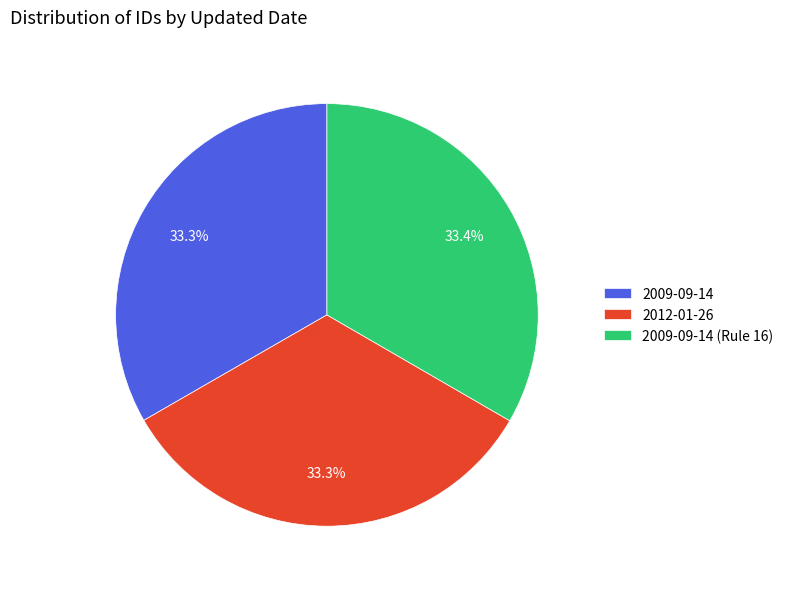

How many slices are in this pie chart?

3